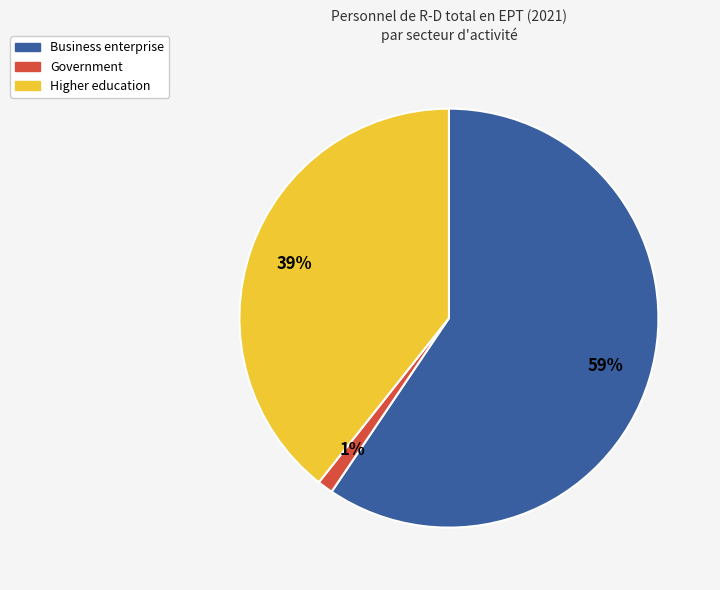

To the nearest percent, what is the combined percentage of Business enterprise and Government?

61%